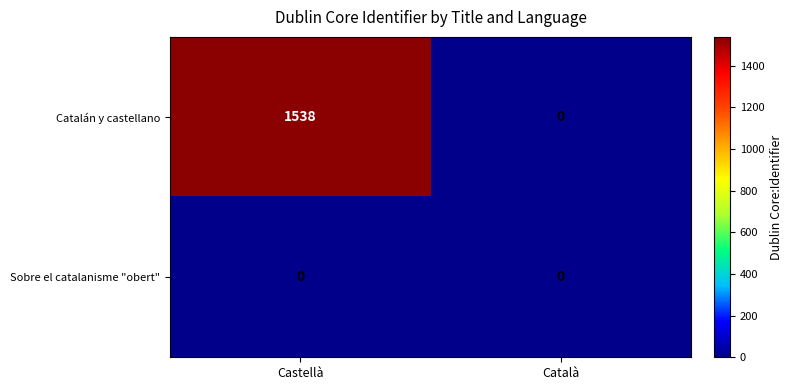

Which label corresponds to the largest value in the chart?

Castellà